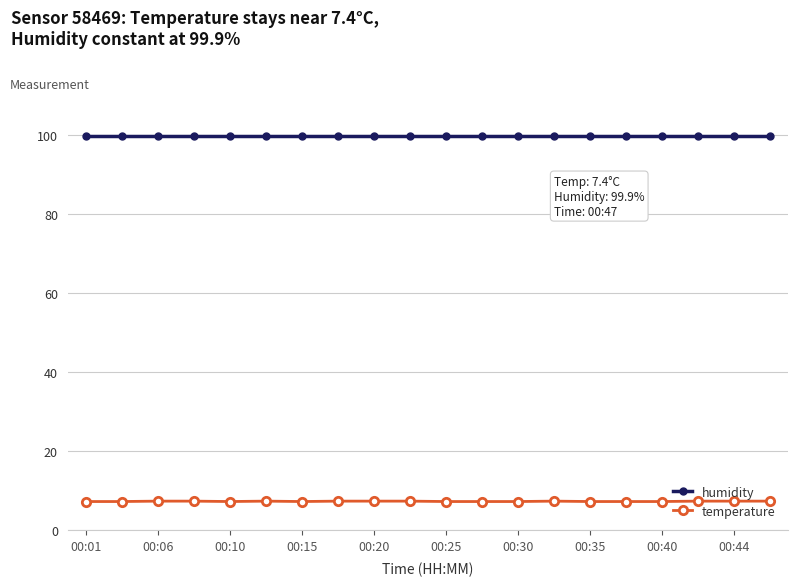

What is the value of the temperature point at the 19th from the left?

7.4